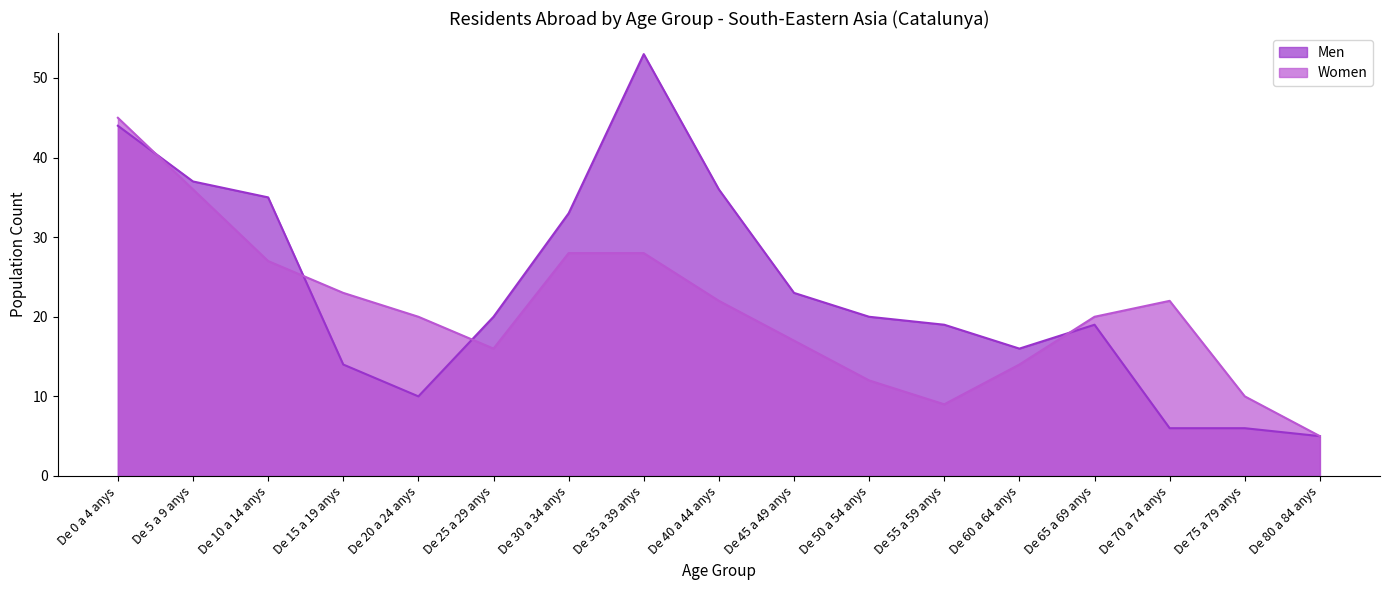

How many values in the Women series are below 20?

7